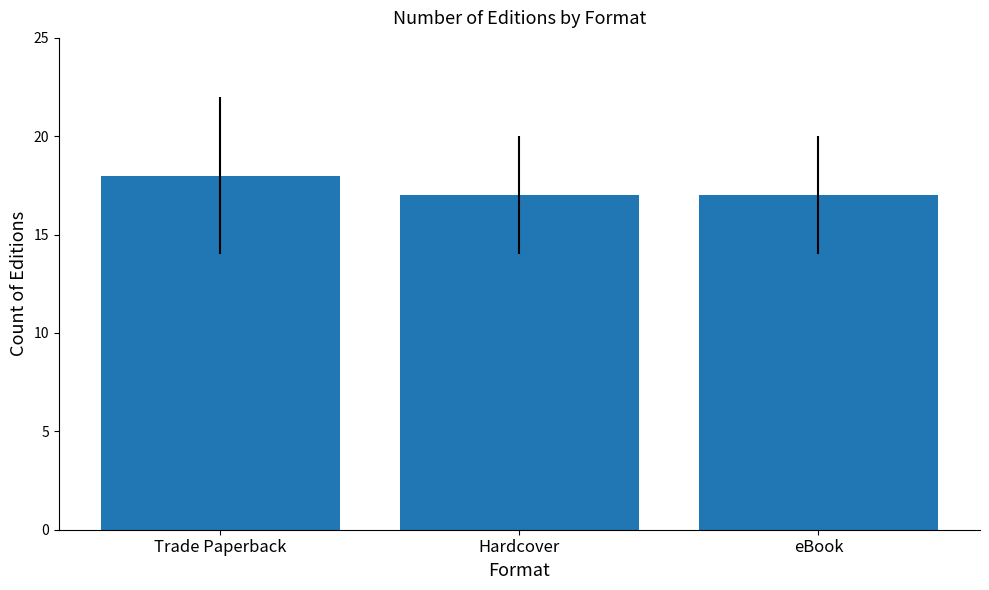

Between Hardcover and Trade Paperback, which is larger?

Trade Paperback